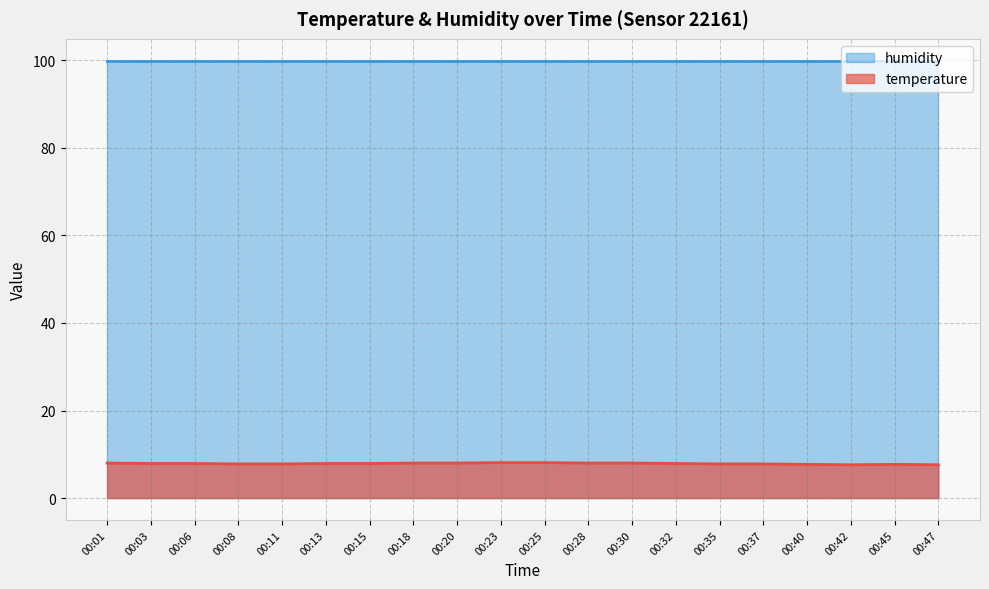

What is the difference between the values at 00:08 and 00:18?

0.2